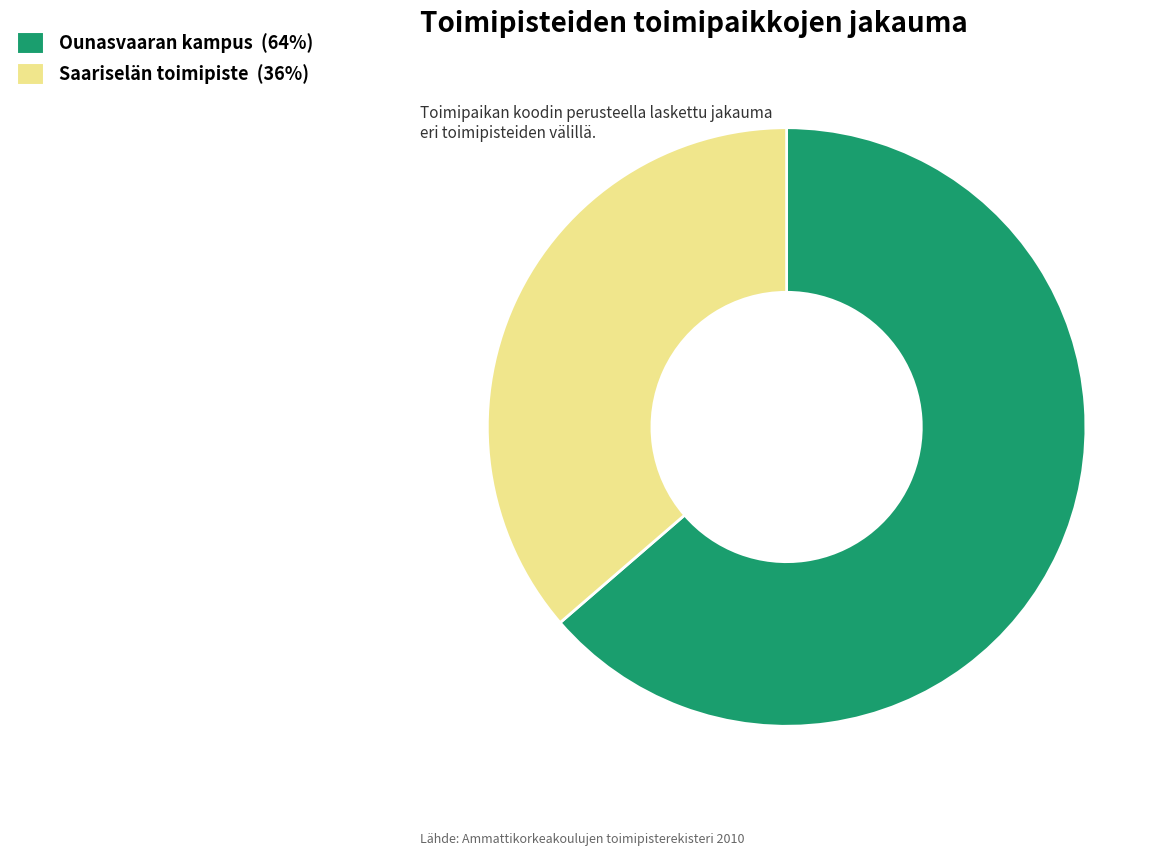

Rank the categories by value from highest to lowest.

Ounasvaaran kampus, Saariselän toimipiste